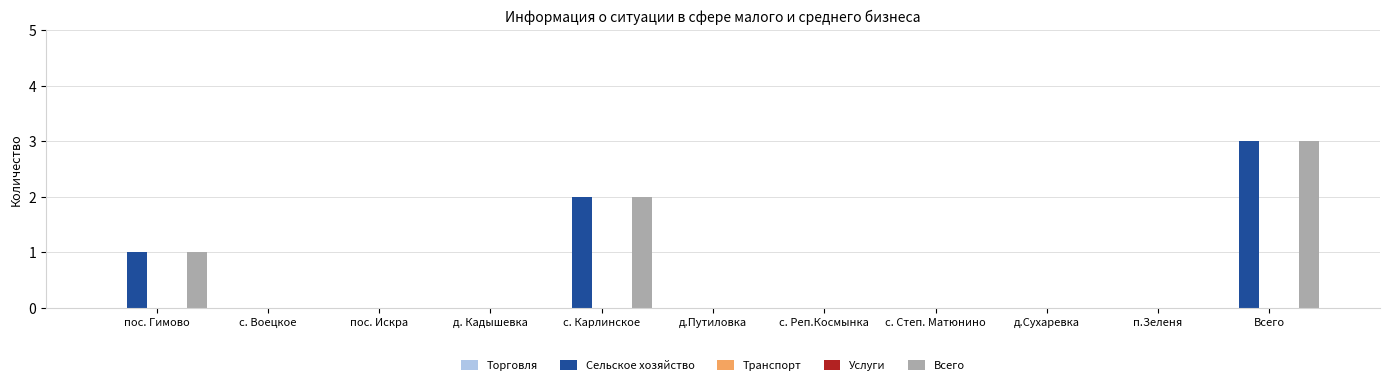

Between с. Степ. Матюнино and п.Зеленя, which series saw the biggest shift?

Торговля